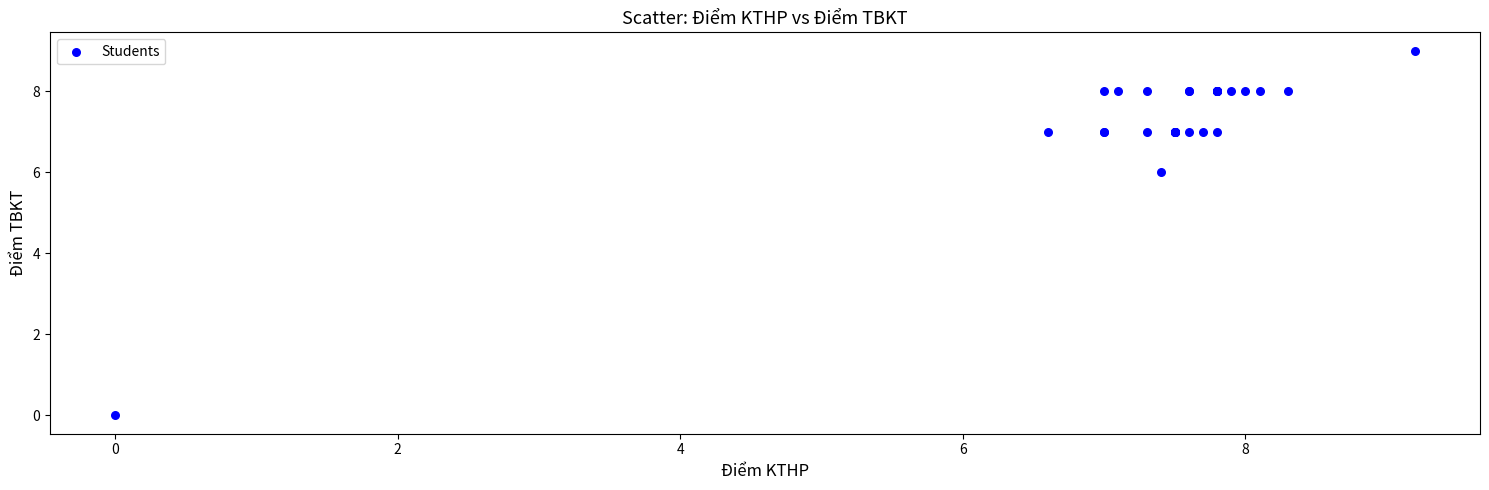

What Y value in the scatter plot is closest to 4?

6